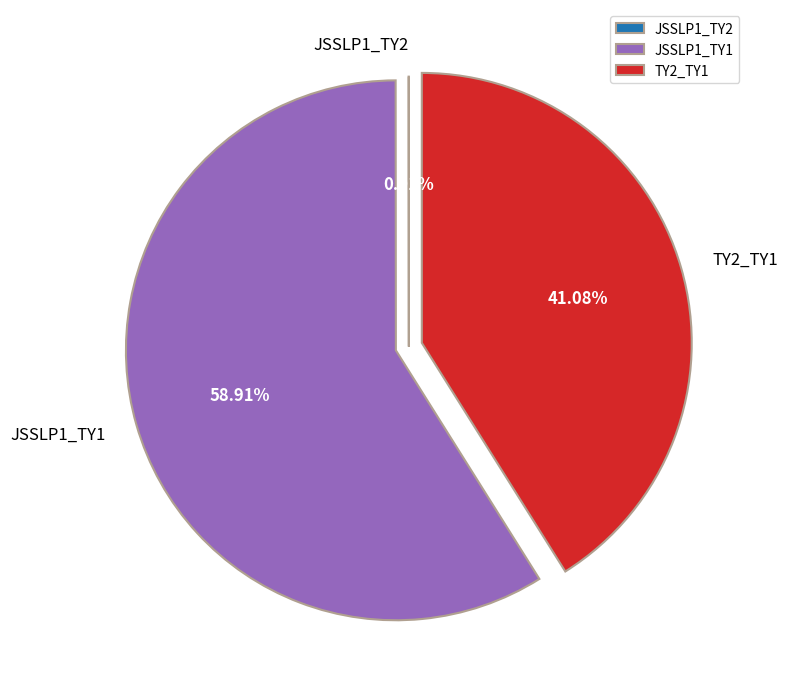

Which slice represents more than half of the pie?

JSSLP1_TY1